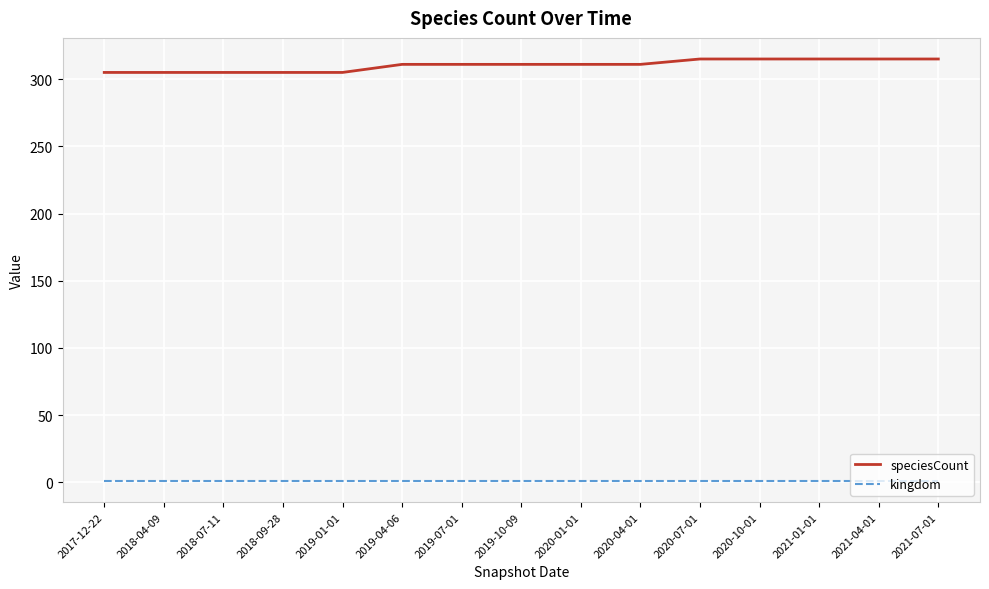

List the series in order of their overall mean, highest first.

speciesCount, kingdom